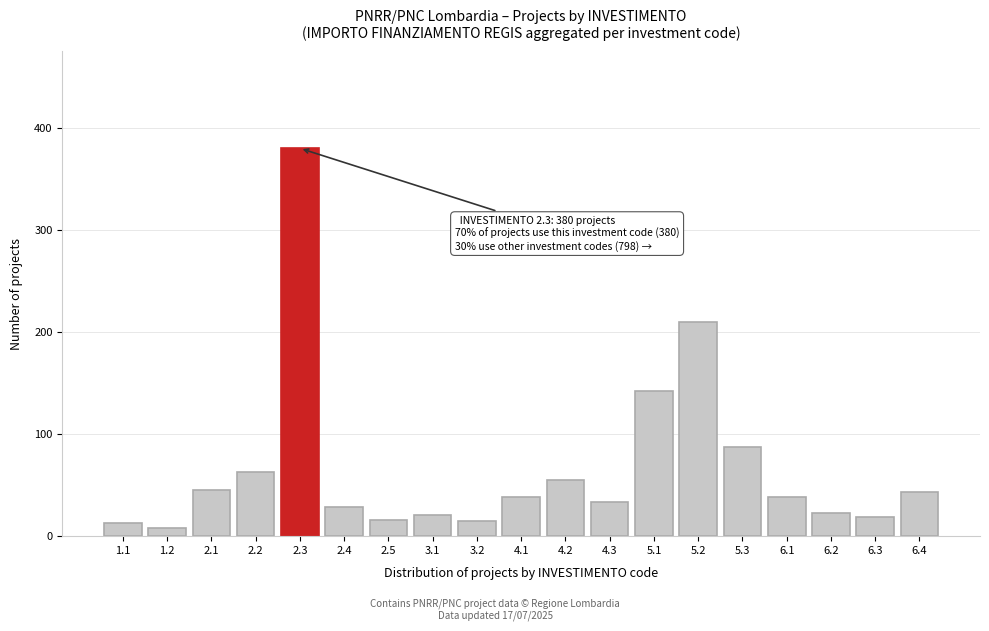

Approximately how many times larger is the value at 1.1 compared to 4.1?

0.3